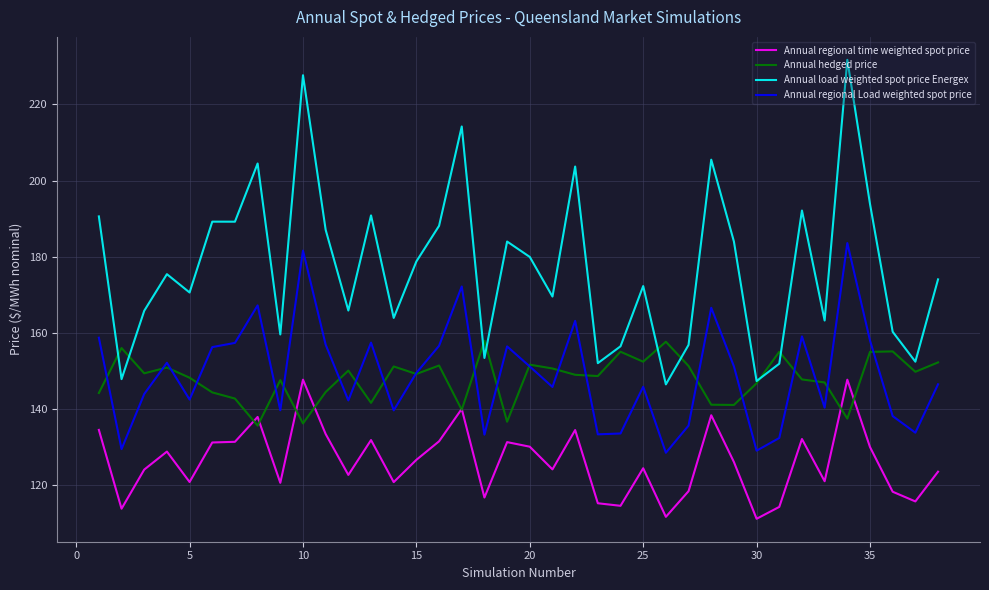

List the series in order of their peak value, highest first.

Annual load weighted spot price Energex, Annual regional Load weighted spot price, Annual hedged price, Annual regional time weighted spot price